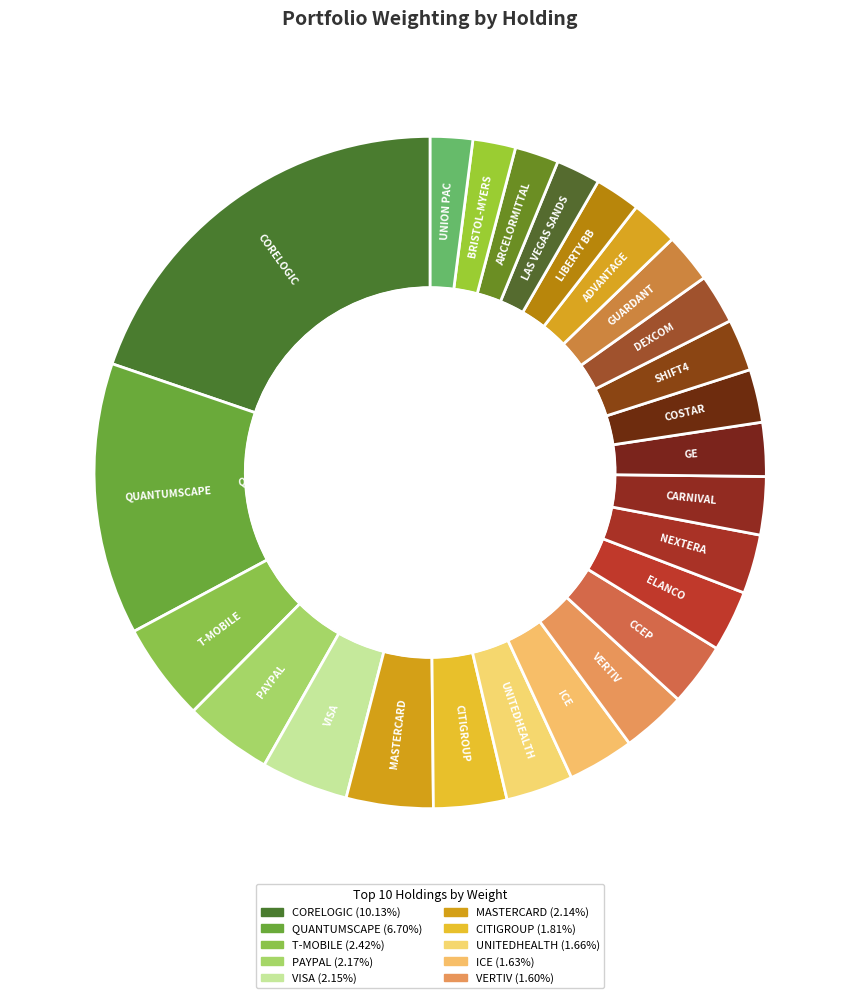

How many slices are in this pie chart?

25